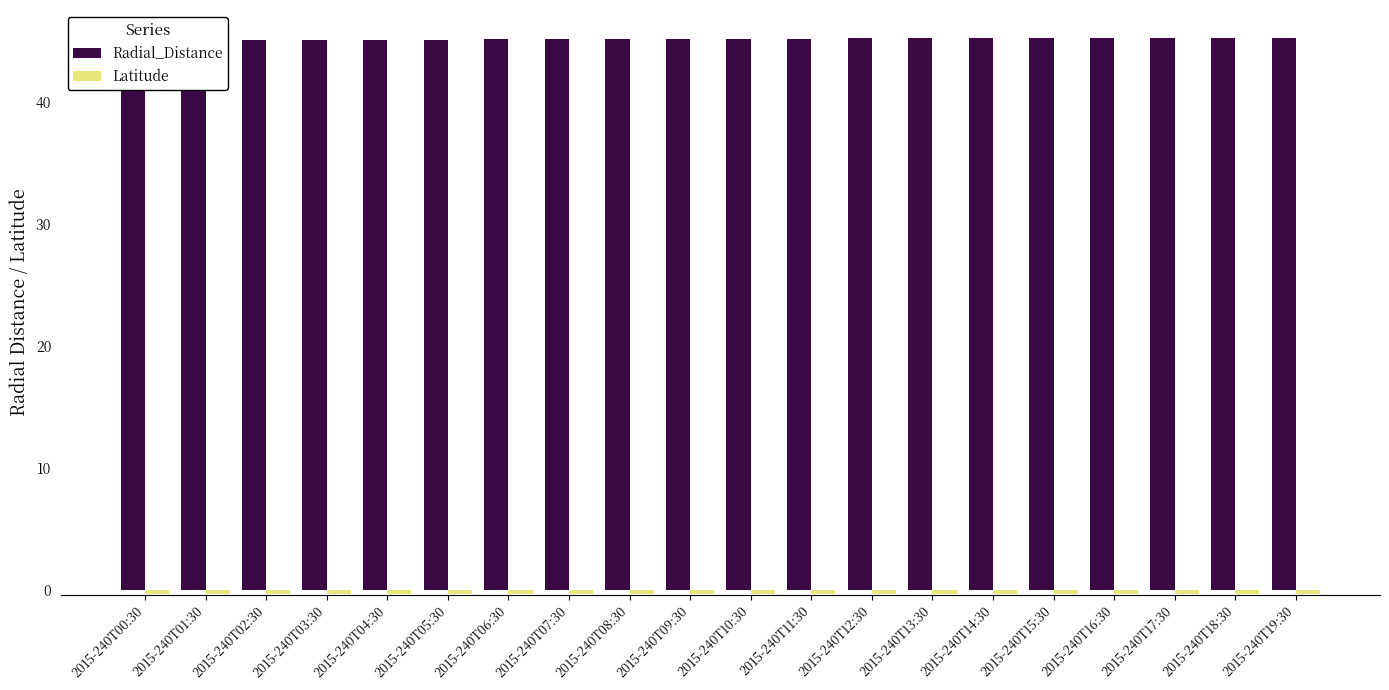

What is the sum of the Radial_Distance values at 2015-240T07:30 and 2015-240T05:30?

90.3